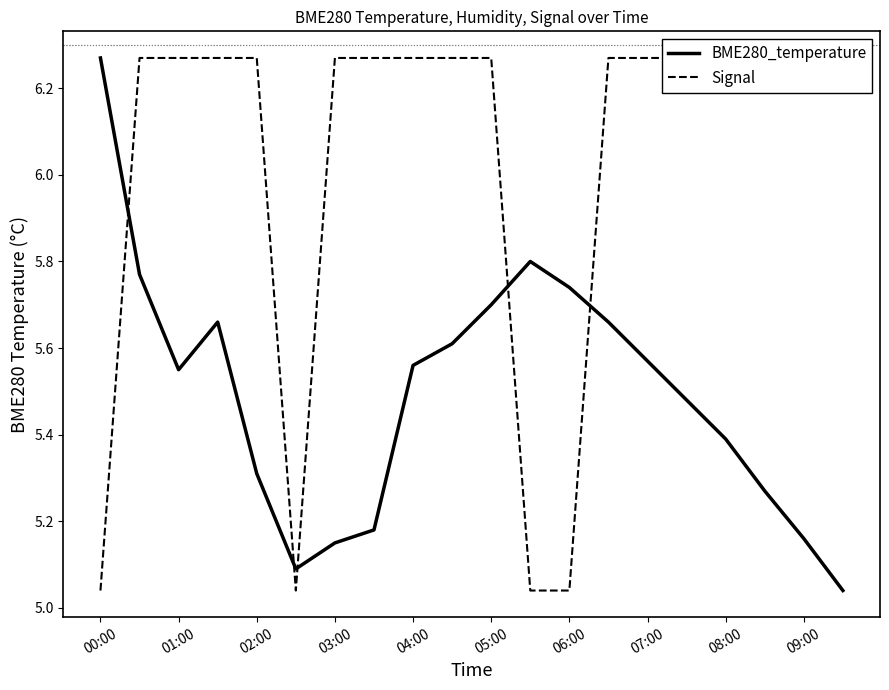

The value of BME280_temperature at 00:00 is 8.3. True or false?

False